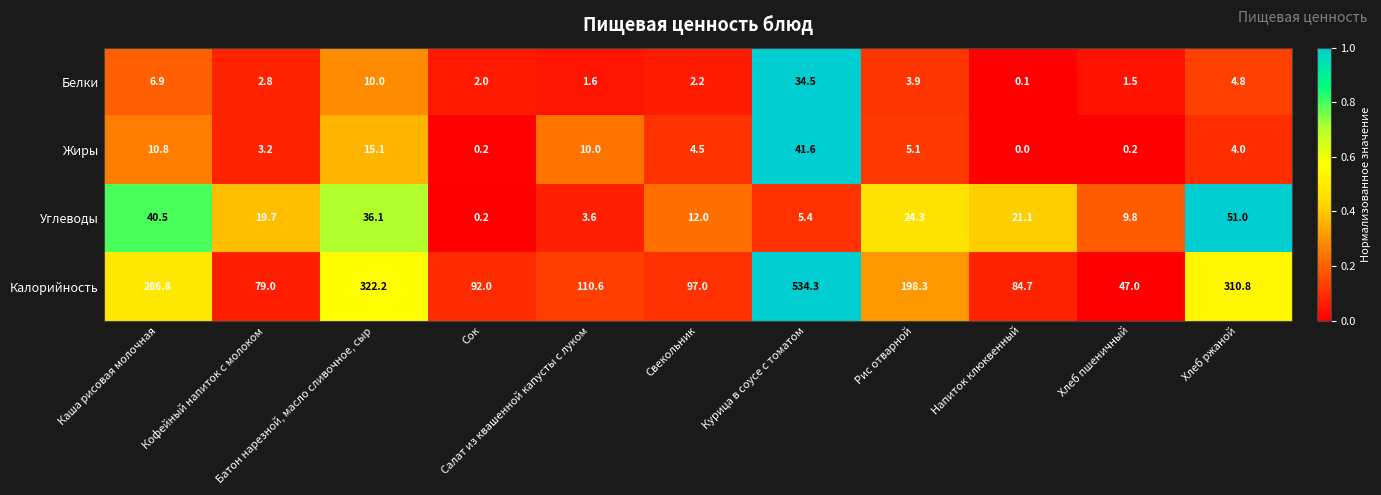

What is the average value of the Жиры series?

8.6